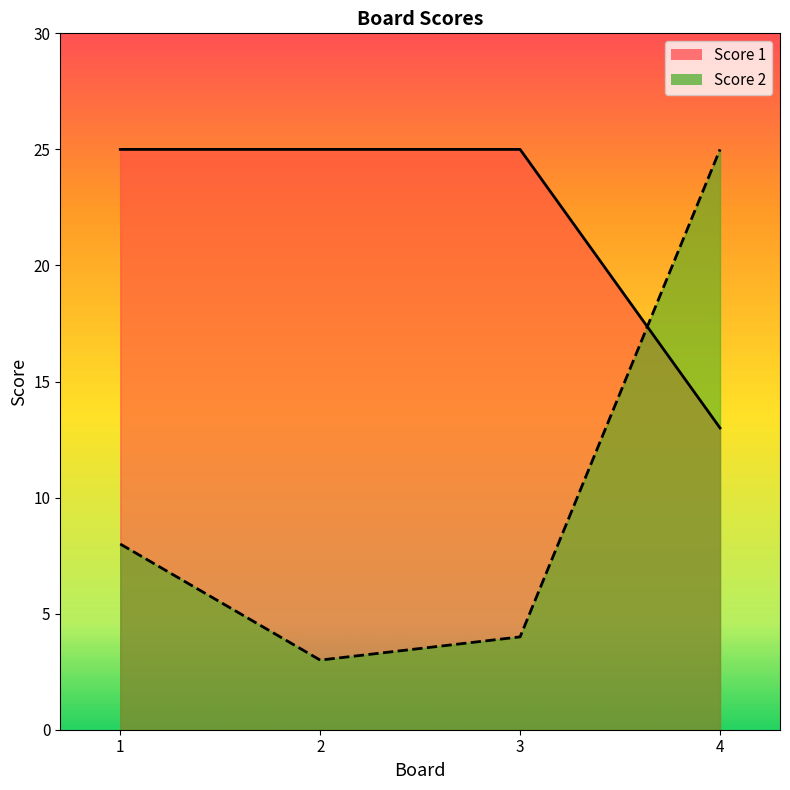

True or false: Score 1 has more than 0 points higher than both neighbors.

False